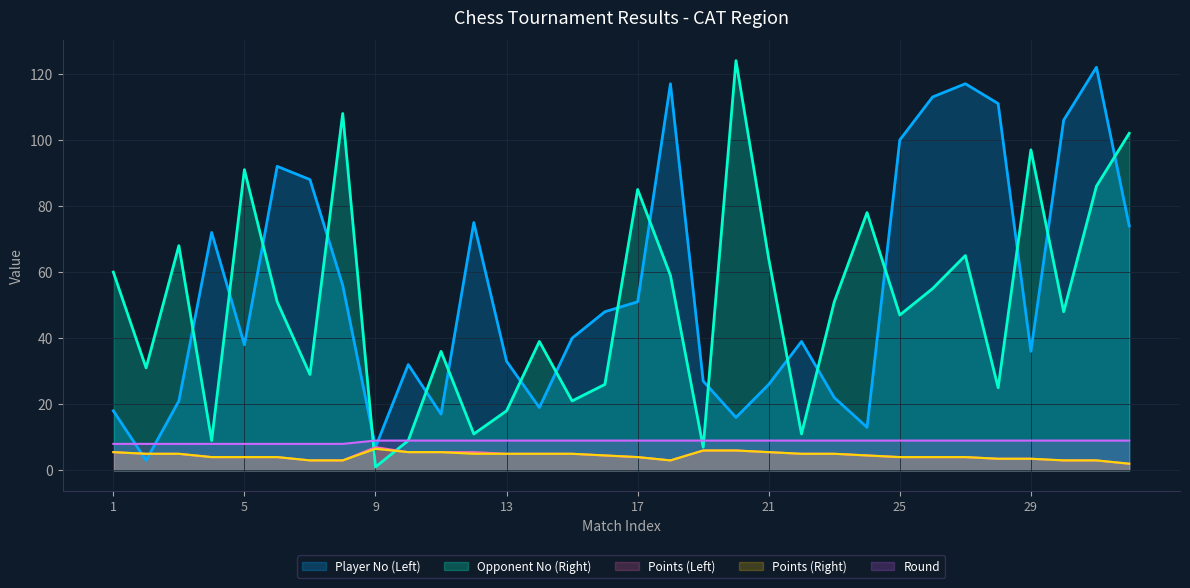

Read the Round value at 29.

9.0